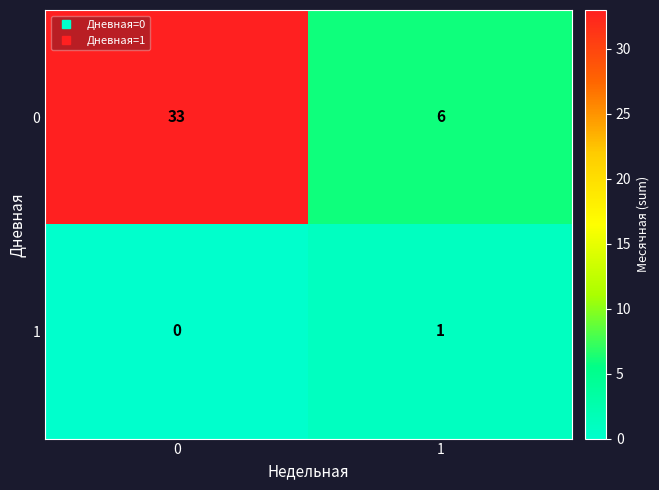

What is the maximum value shown in the chart?

33